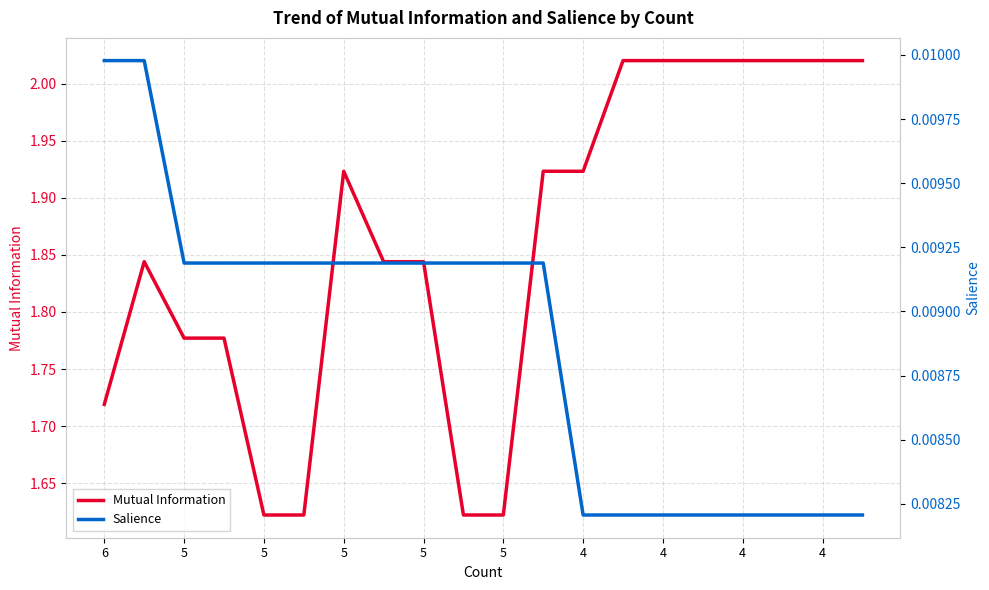

Which series has the widest spread of values?

Mutual Information